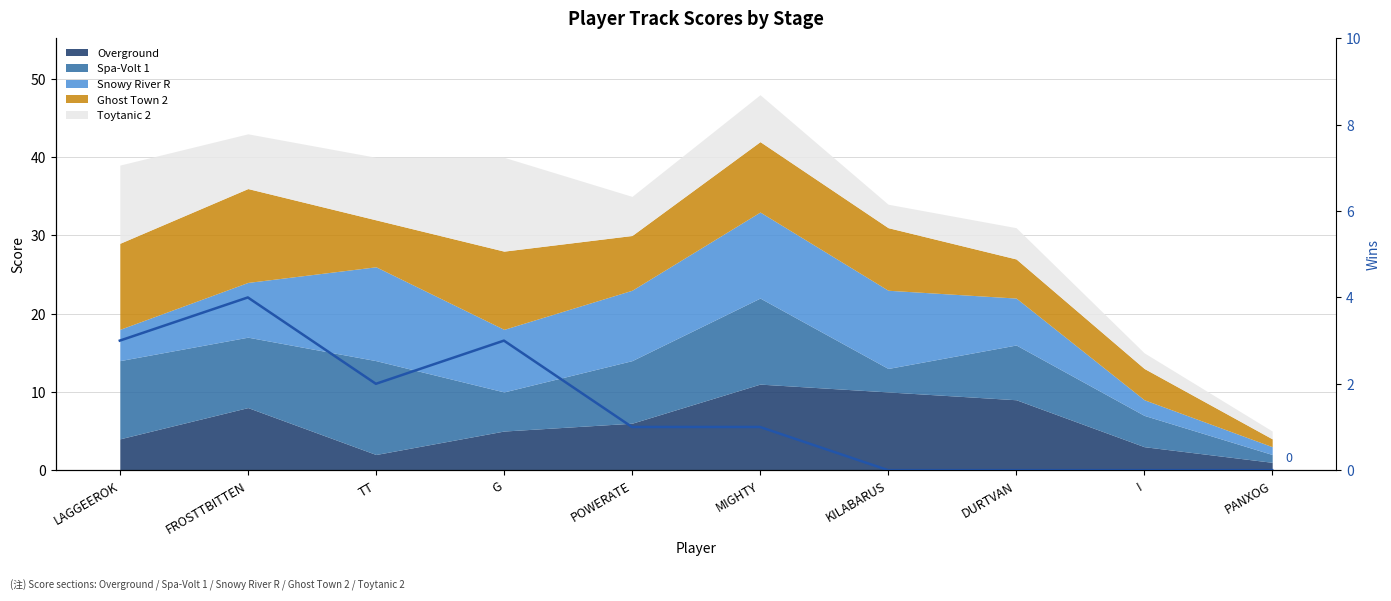

How many bars are there in total?

10